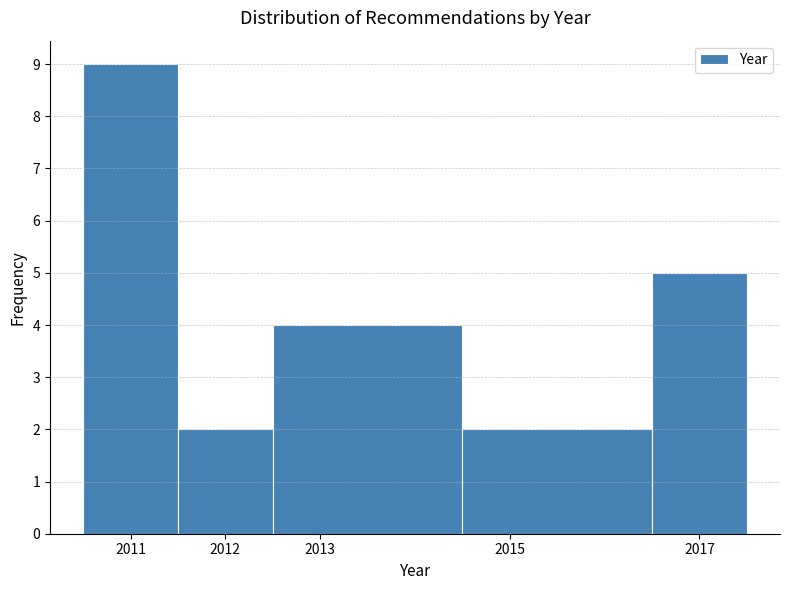

Reading left to right, list every bar in this chart as the range it spans on the x-axis followed by its height. The values are not printed on the chart, so give them approximately, as read against the axis.

2010.5 to 2011.5: 9
2011.5 to 2012.5: 2
2012.5 to 2014.5: 4
2014.5 to 2016.5: 2
2016.5 to 2017.5: 5